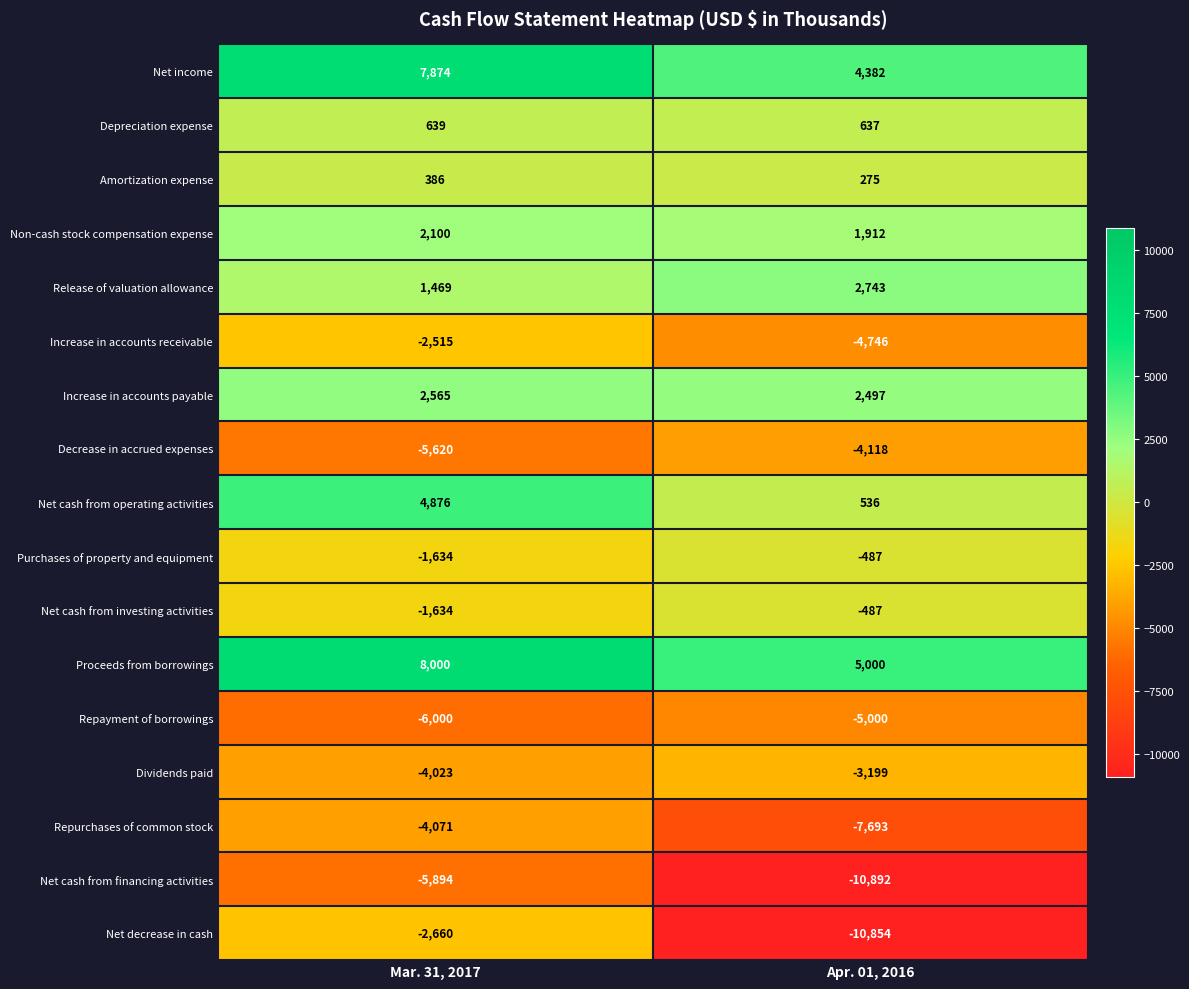

What is the difference between the maximum and minimum values in the Net cash from investing activities series?

1147